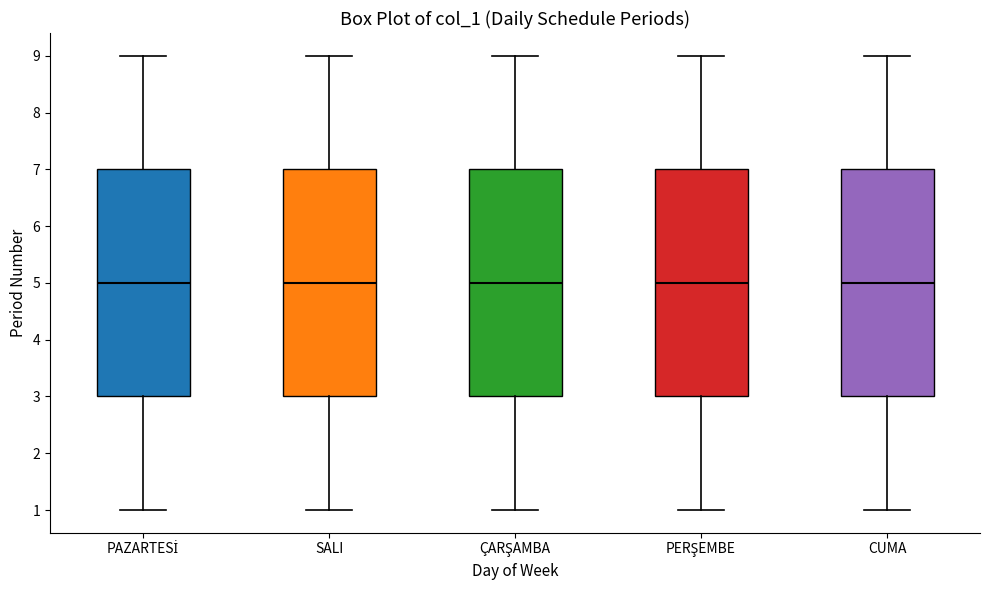

Where does the lower whisker of the box for ÇARŞAMBA end on the y-axis? The values are not printed on the chart, so give them approximately, as read against the axis.

1